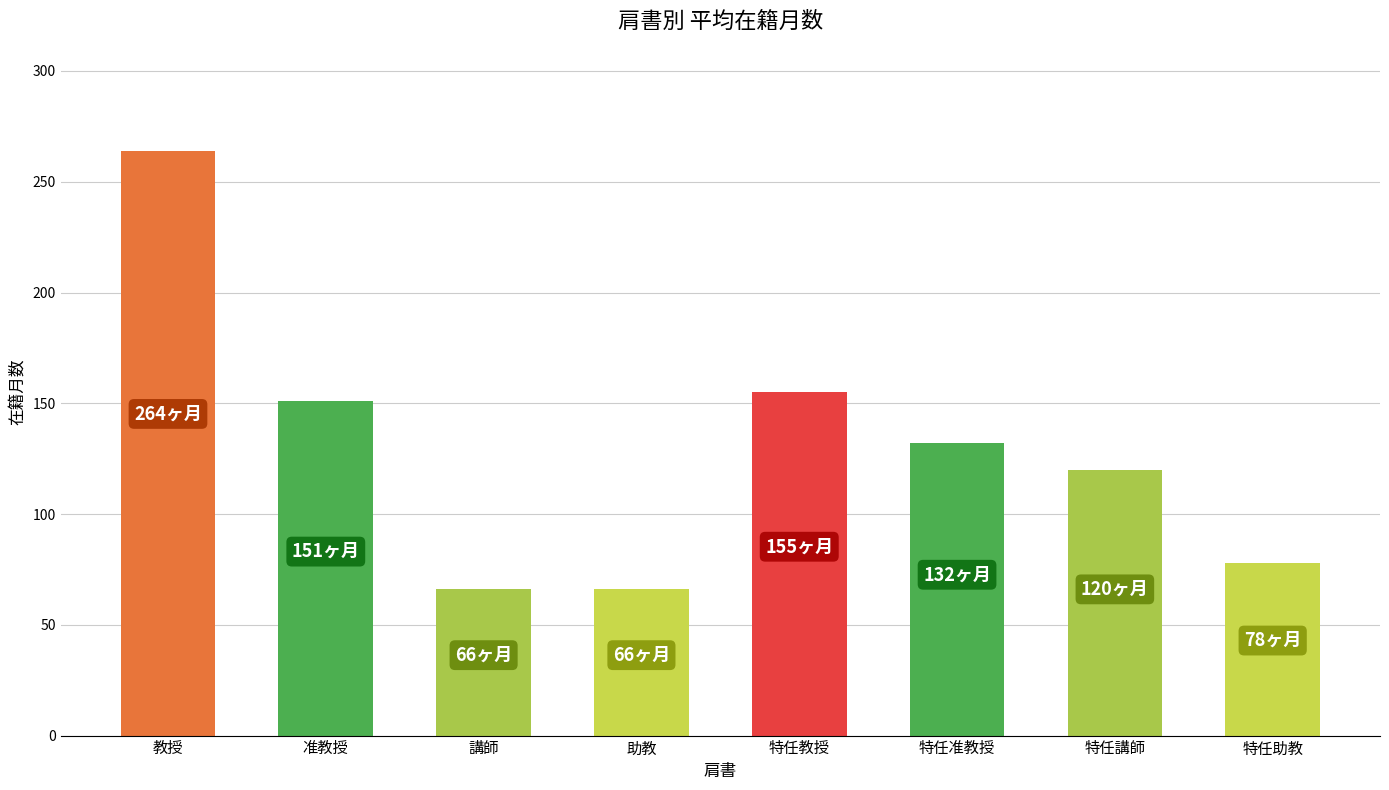

How many series are shown in this chart?

1